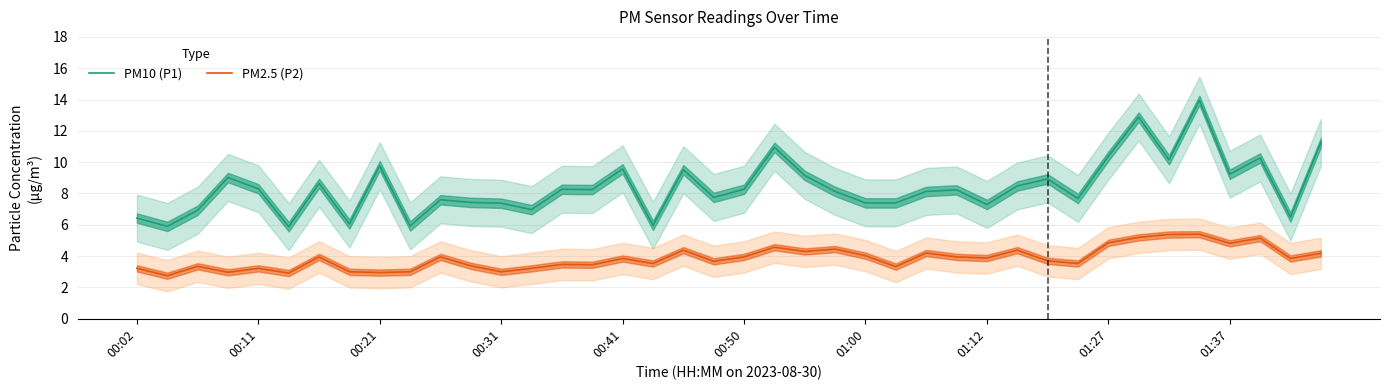

Reading left to right, what are all the values shown in this chart?

PM10 (P1): 6.4	5.9	6.9	9.0	8.3	5.9	8.7	6.0	9.8	5.9	7.6	7.4	7.4	7.0	8.3	8.2	9.6	6.0	9.5	7.8	8.3	10.9	9.2	8.1	7.4	7.4	8.1	8.2	7.3	8.5	8.9	7.7	10.4	12.9	10.2	13.9	9.2	10.3	6.5	11.2
PM2.5 (P2): 3.2	2.8	3.4	3.0	3.2	2.9	4.0	3.0	3.0	3.0	4.0	3.4	3.0	3.2	3.5	3.5	3.9	3.5	4.4	3.7	4.0	4.6	4.3	4.5	4.0	3.3	4.2	4.0	3.9	4.4	3.7	3.5	4.8	5.2	5.4	5.4	4.8	5.2	3.9	4.2